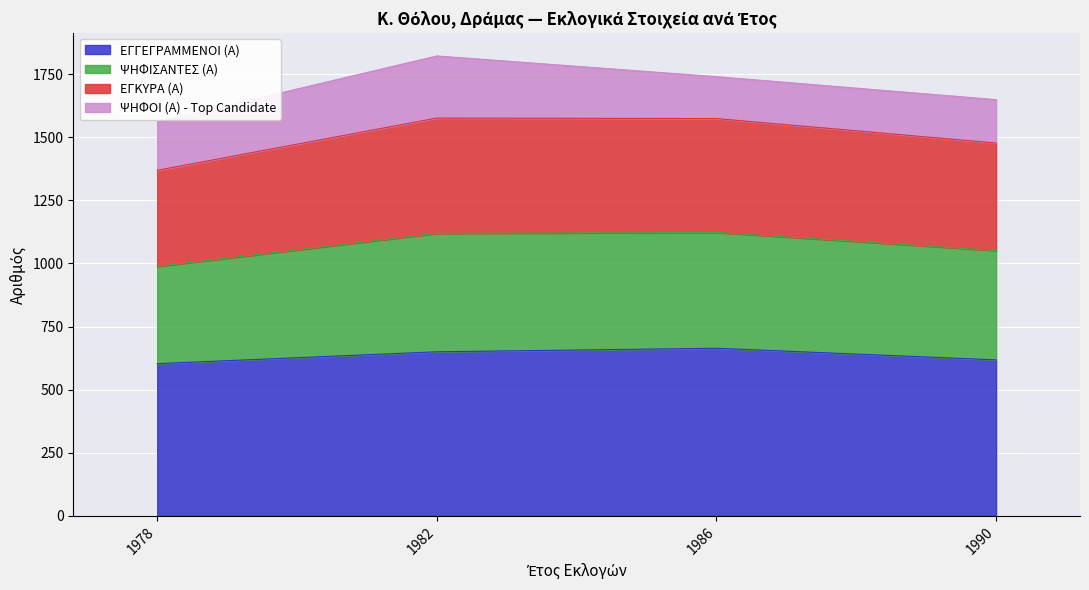

What is the average value of the ΕΓΓΕΓΡΑΜΜΕΝΟΙ (Α) series?

634